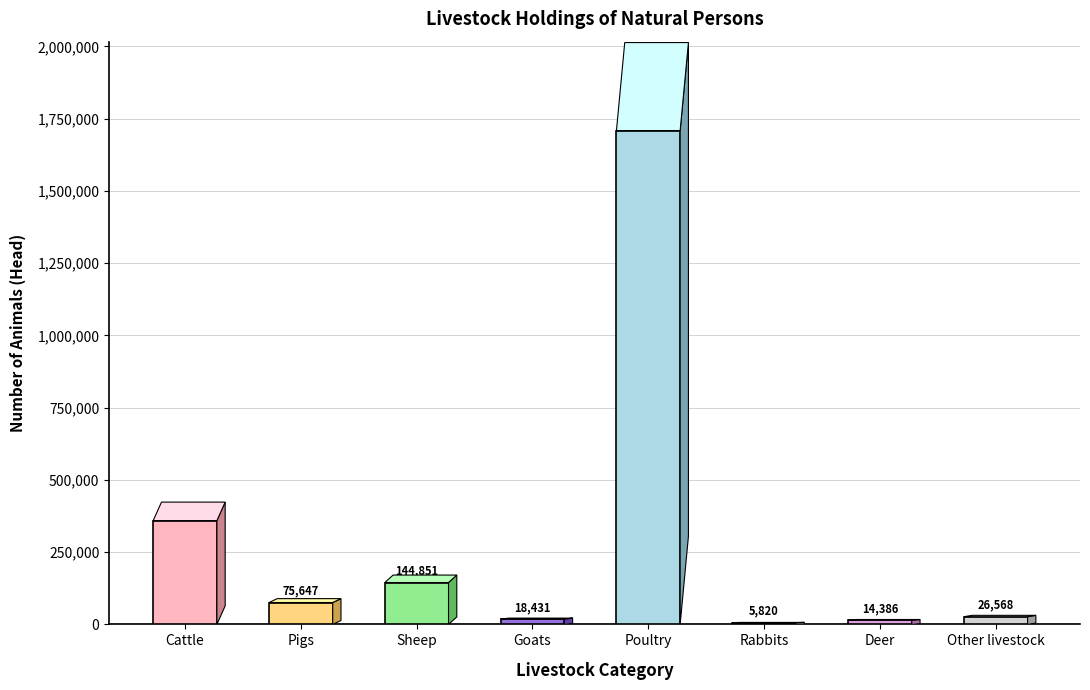

Between Goats and Other livestock, which is larger?

Other livestock